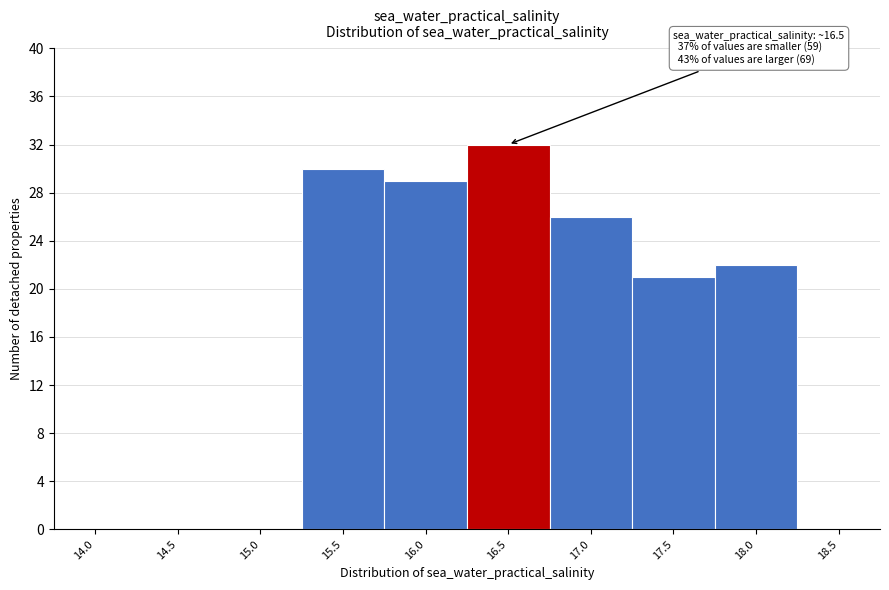

Reading left to right, transcribe all the data shown in this chart.

14.0=0	14.5=0	15.0=0	15.5=30	16.0=29	16.5=32	17.0=26	17.5=21	18.0=22	18.5=0